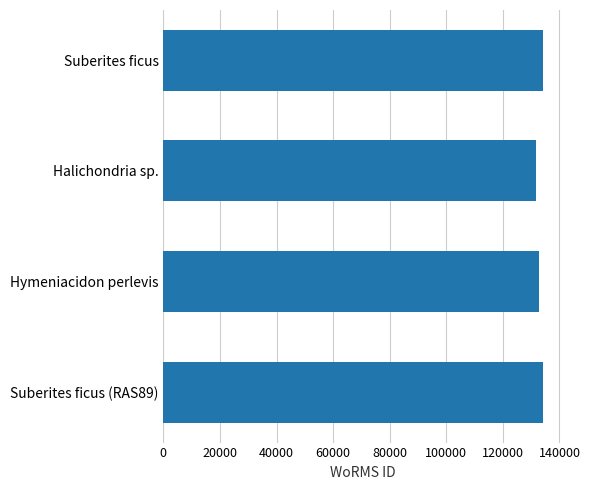

What is the sum of the values at Hymeniacidon perlevis and Suberites ficus (RAS89)?

266948